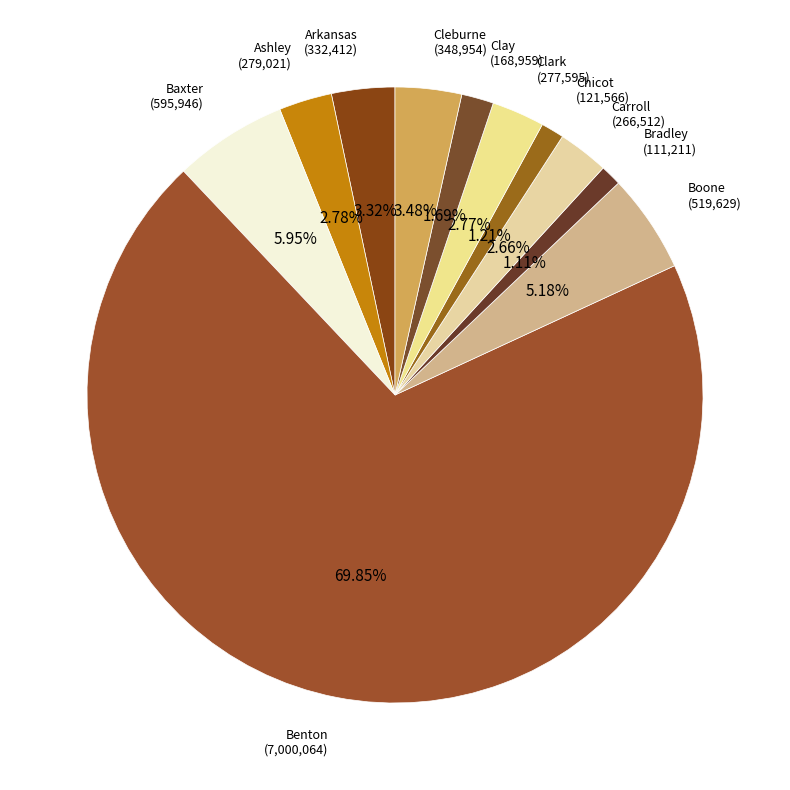

To the nearest percent, what is the difference between the largest and smallest slice percentages?

69%